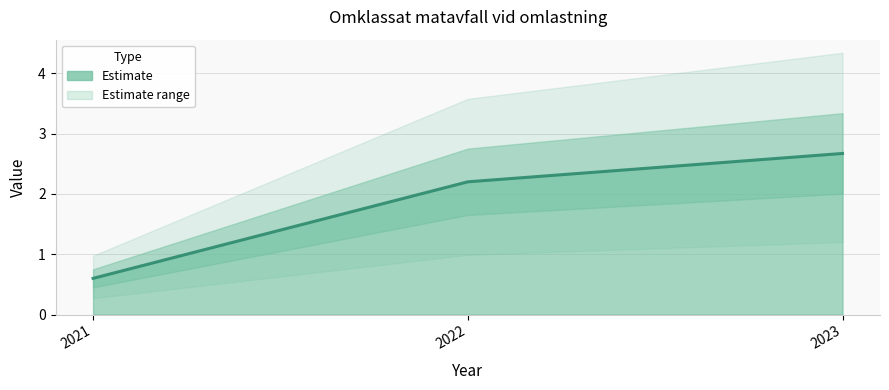

What is the difference between the maximum and minimum values?

2.1